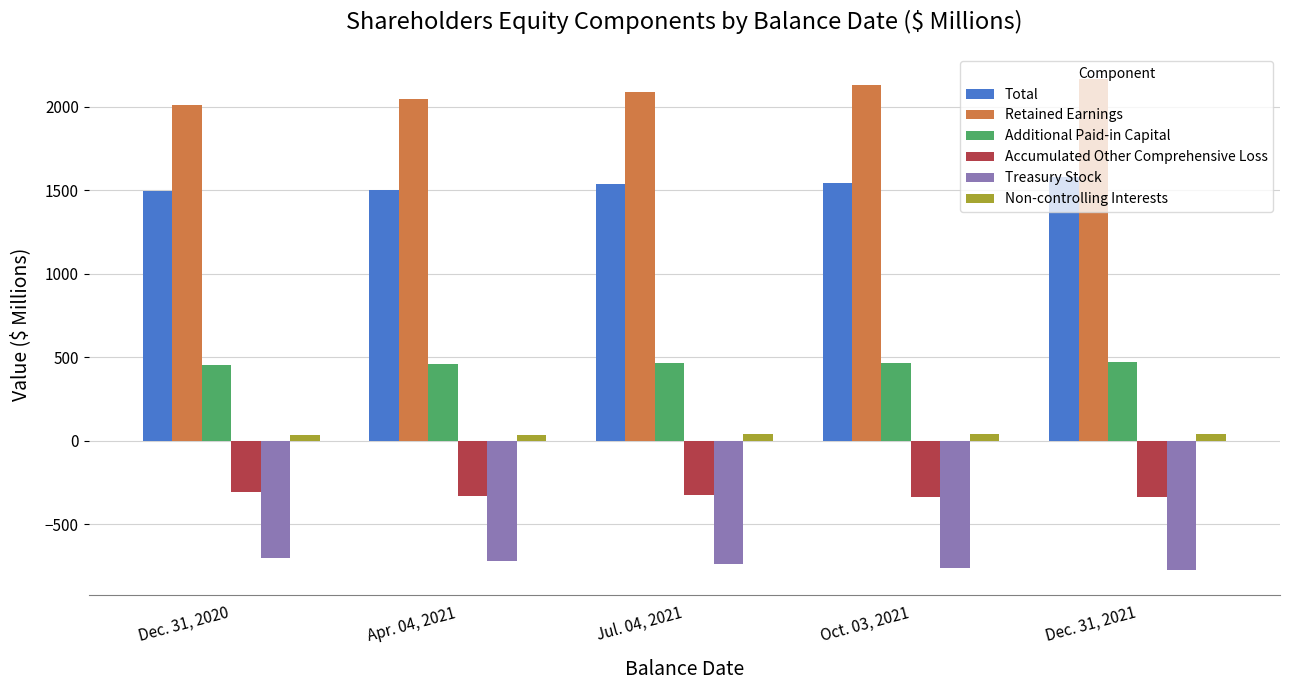

What is the label of the 4th bar from the left?

Oct. 03, 2021